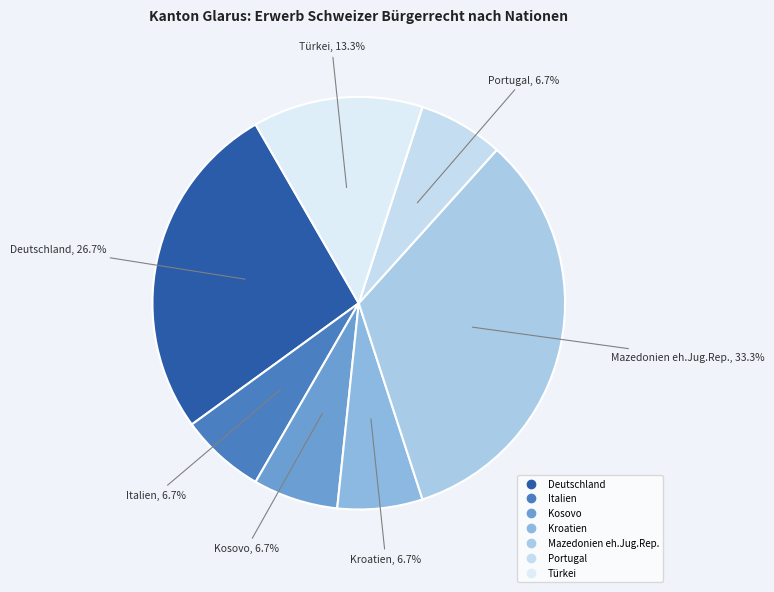

Is it true that Kosovo is 7% of the pie?

True